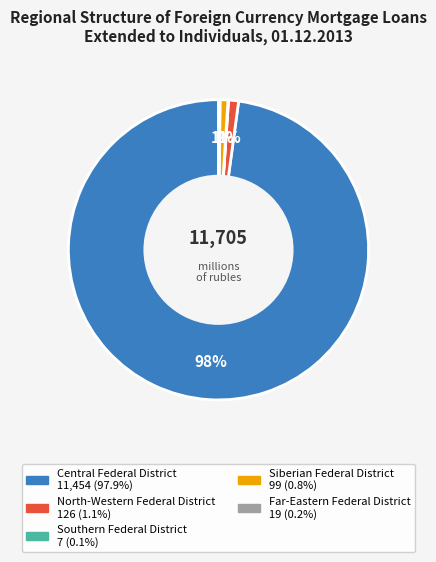

What is the largest slice in the pie chart?

Central Federal District